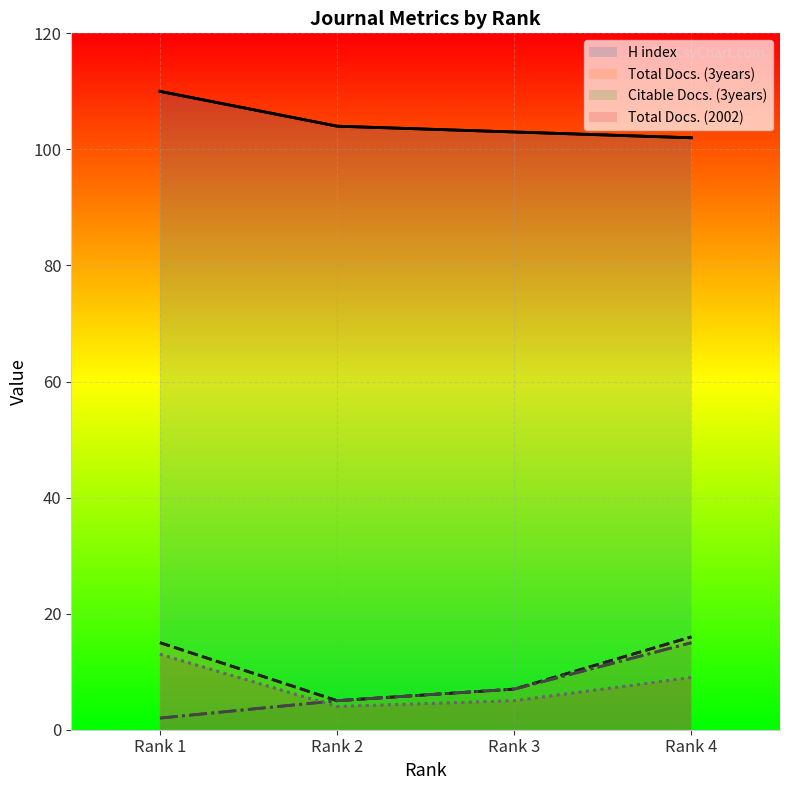

Count the number of categories in the chart.

4